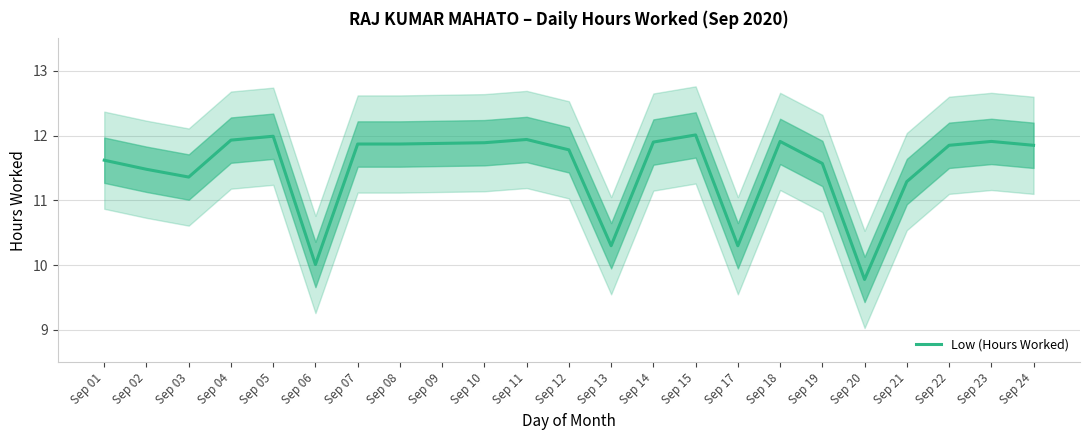

The value at Sep 03 is 6.6. True or false?

False